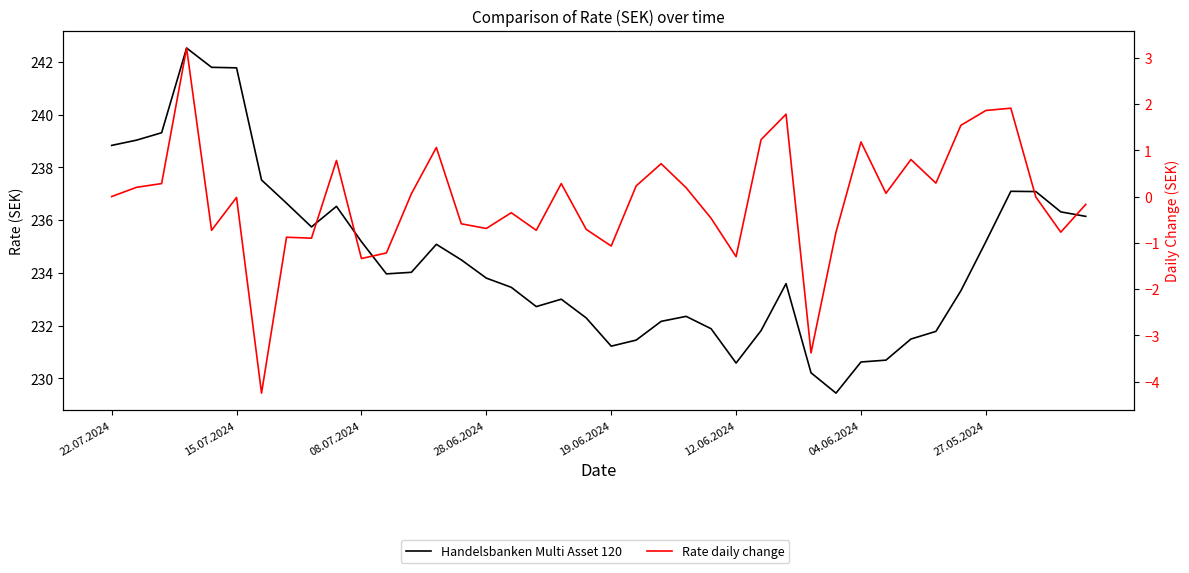

Rank the series at 27 from highest to lowest value.

Handelsbanken Multi Asset 120, Rate daily change